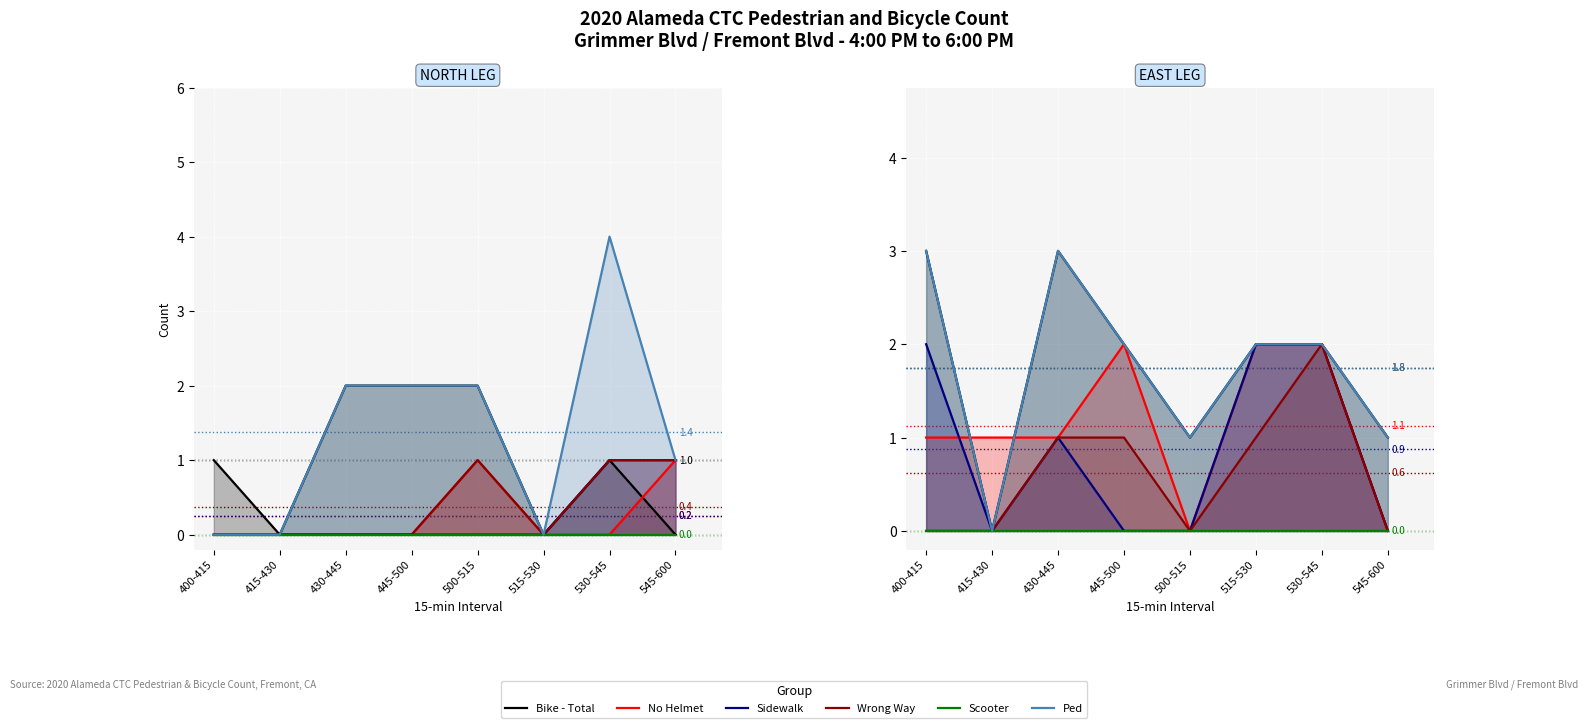

True or false: Bike - Total has a value of 1 at 500-515.

True